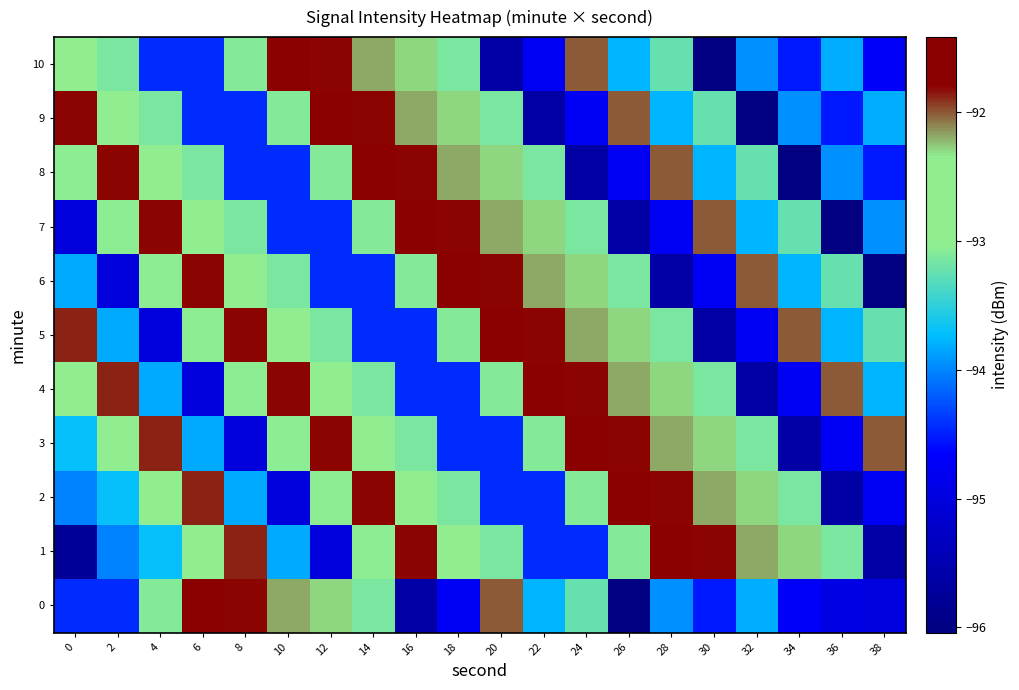

Which category has the highest value across all series?

6